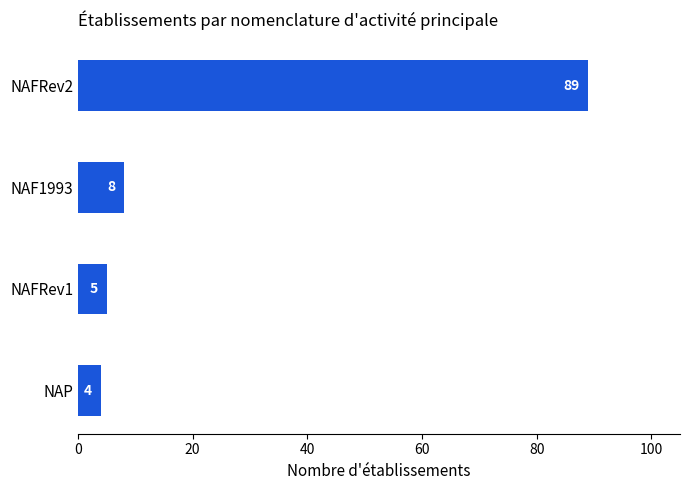

What is the change in value from NAF1993 to NAP?

-4